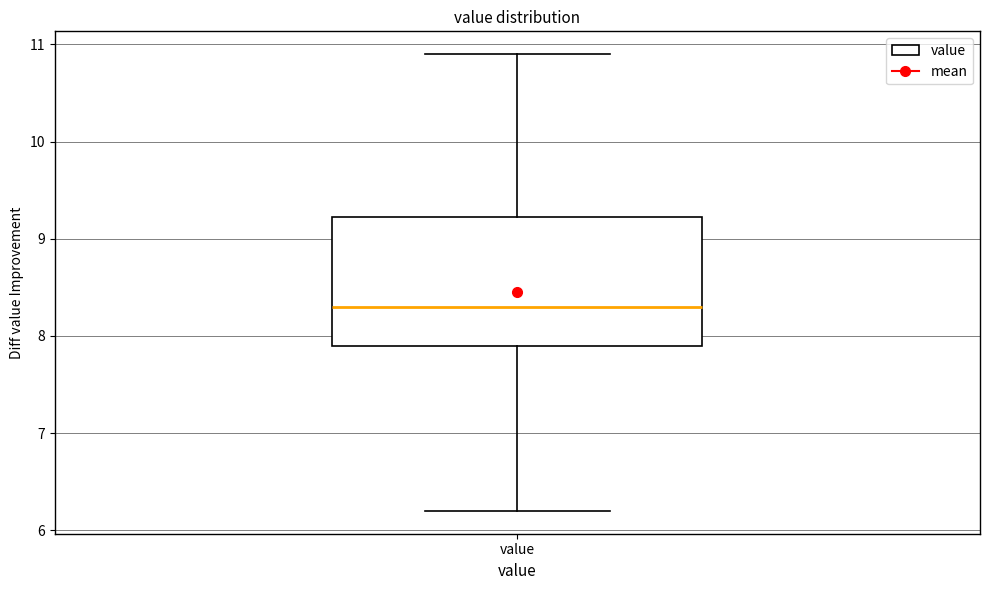

Read this box plot against the y-axis: the position of the median line, the range covered by the box, and the ends of both whiskers. The values are not printed on the chart, so give them approximately, as read against the axis.

median 8.3, box 7.9 to 9.2, whiskers 6.2 to 10.9